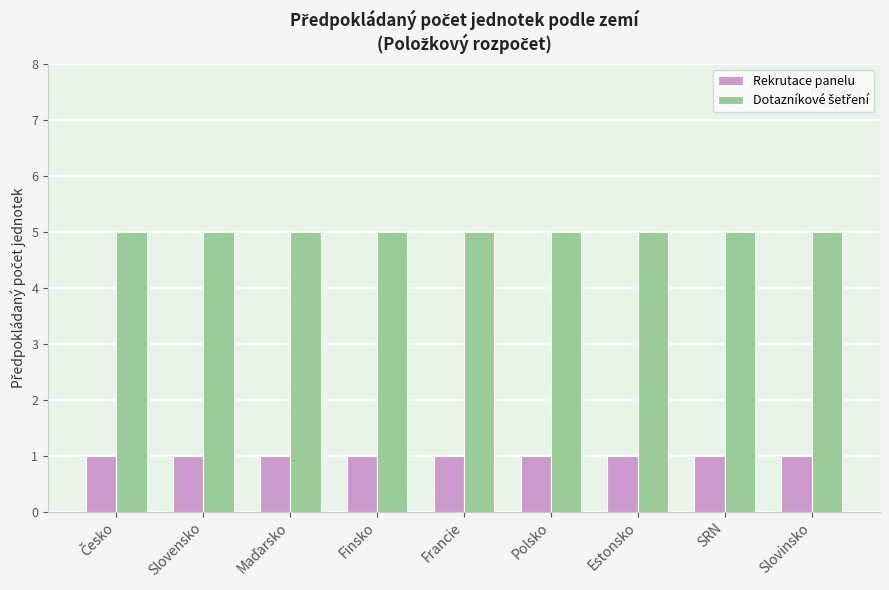

How many bars are there in each group?

2